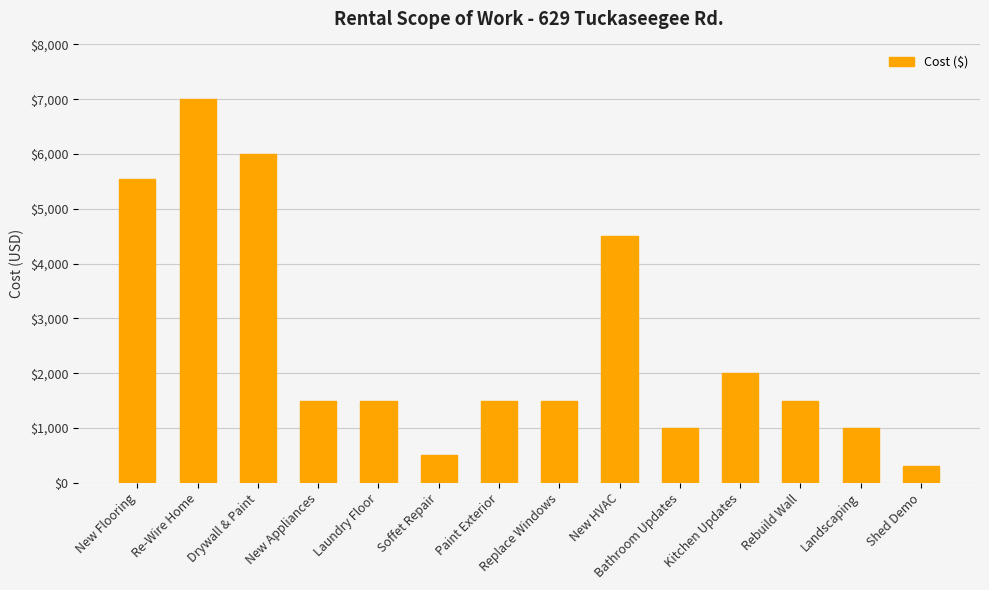

Reading left to right, transcribe all the data shown in this chart.

New Flooring=5536	Re-Wire Home=7000	Drywall & Paint=6000	New Appliances=1500	Laundry Floor=1500	Soffet Repair=500	Paint Exterior=1500	Replace Windows=1500	New HVAC=4500	Bathroom Updates=1000	Kitchen Updates=2000	Rebuild Wall=1500	Landscaping=1000	Shed Demo=300